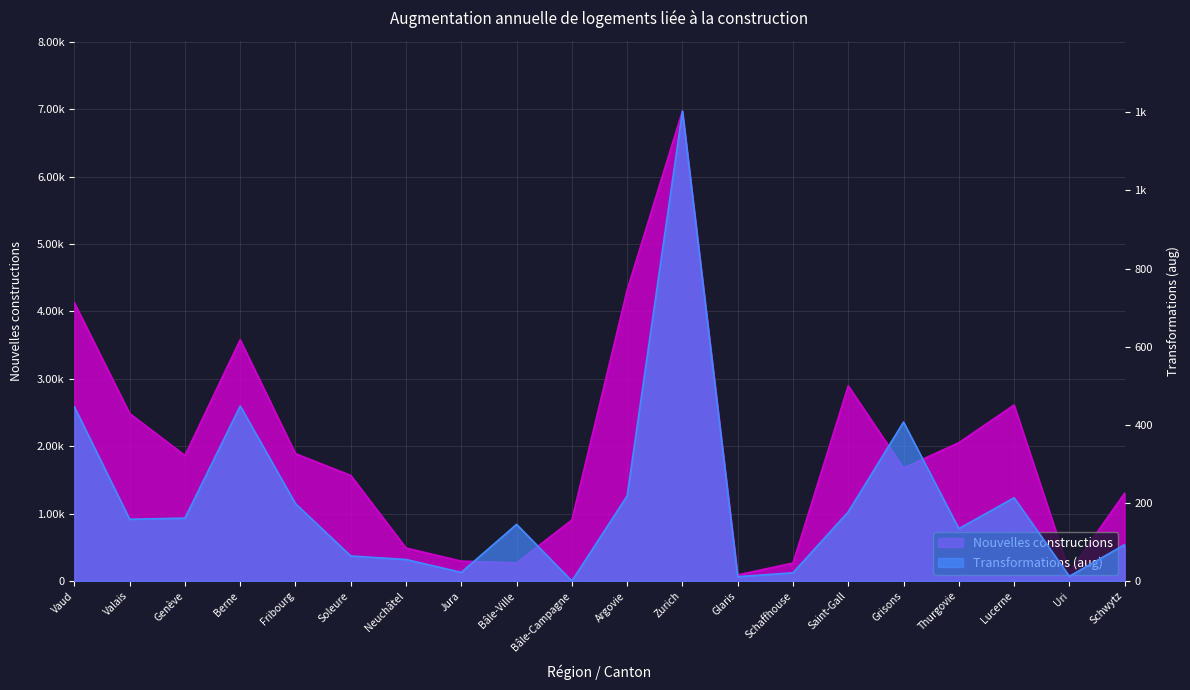

What is the sum of the Nouvelles constructions values at Uri and Vaud?

4264